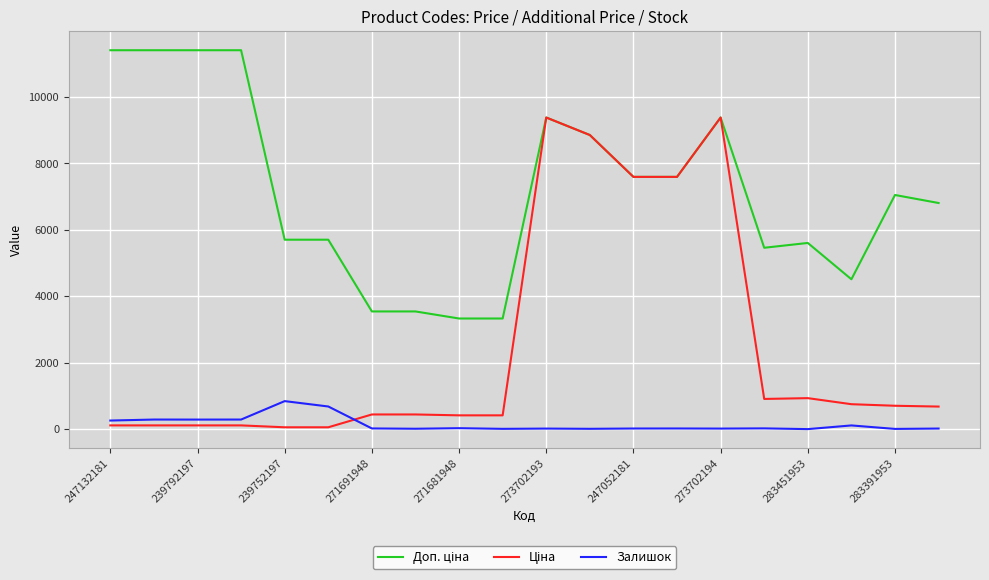

What is the maximum value shown in the chart?

11410.0